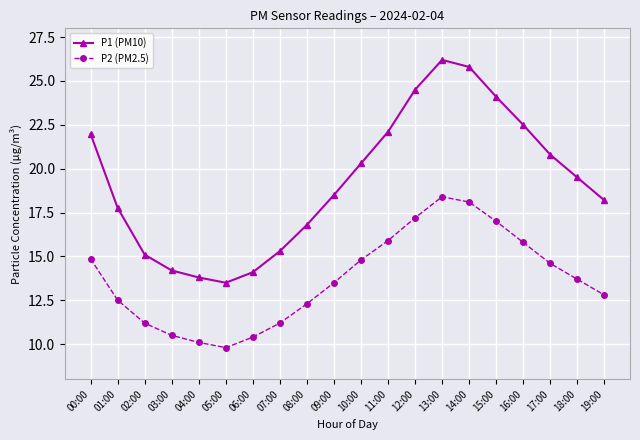

Which category has the highest value across all series?

13:00